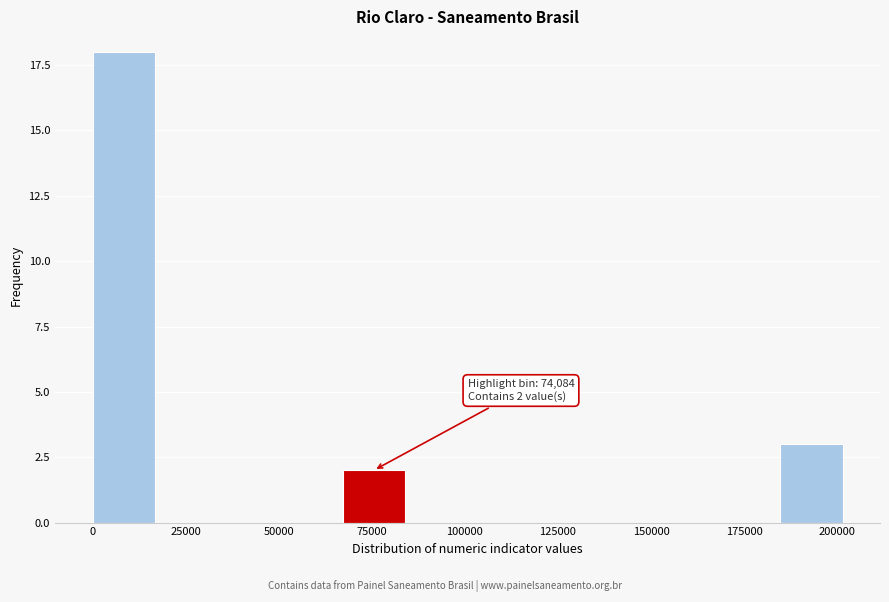

Read against the x-axis, roughly where is the centre of the tallest bar?

10000